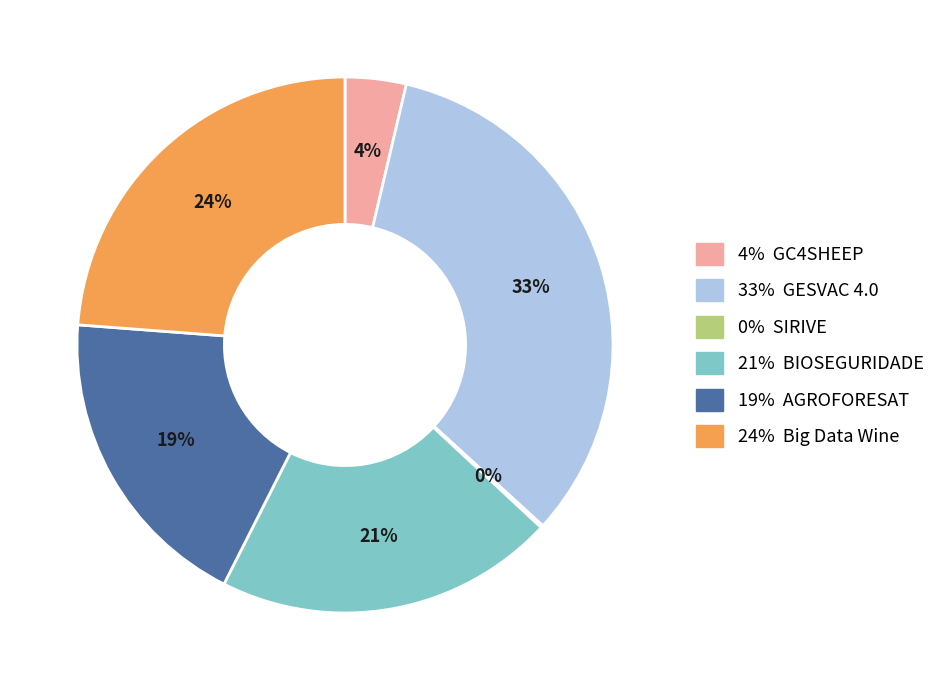

The 24% Big Data Wine slice represents 15% of the pie. True or false?

False